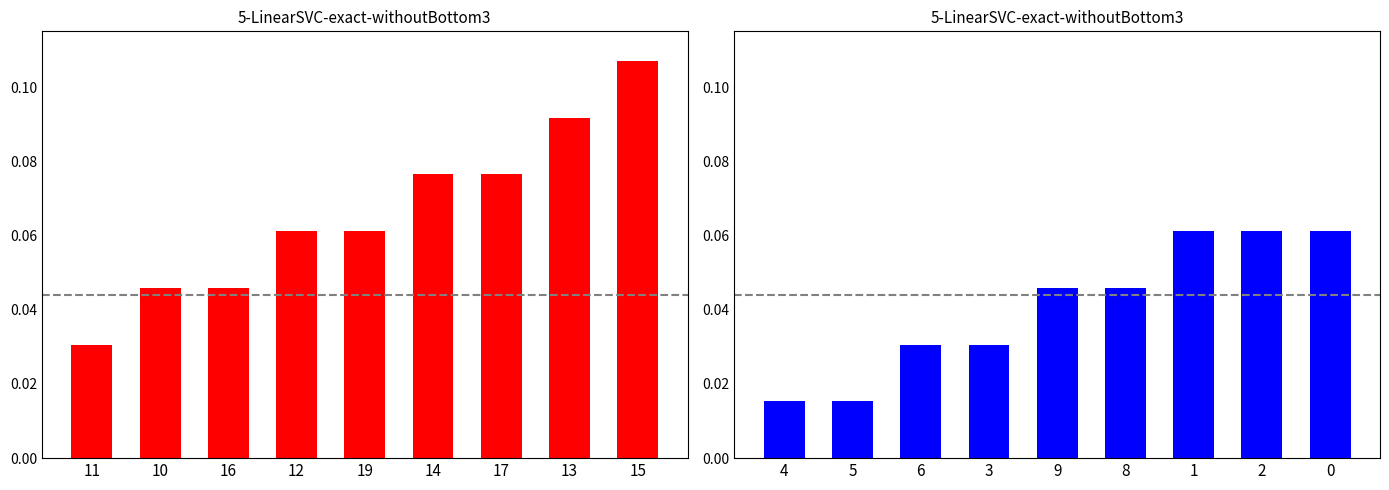

Between 15 and 12, which is larger?

15